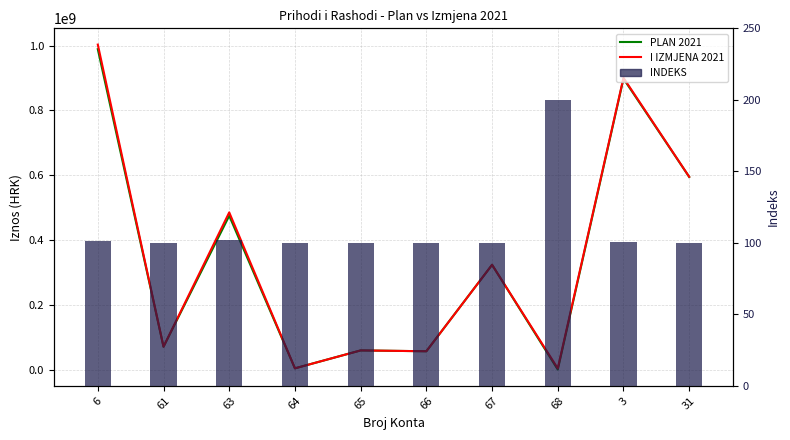

What is the sum of the INDEKS values at 31 and 61?

200.1